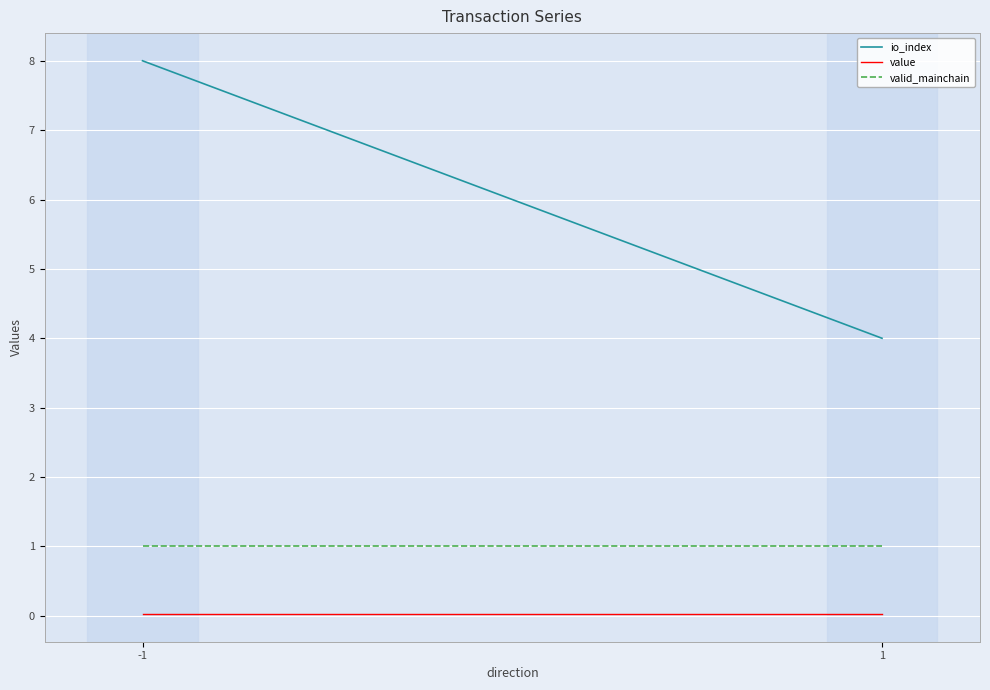

How many distinct data groups are displayed?

3